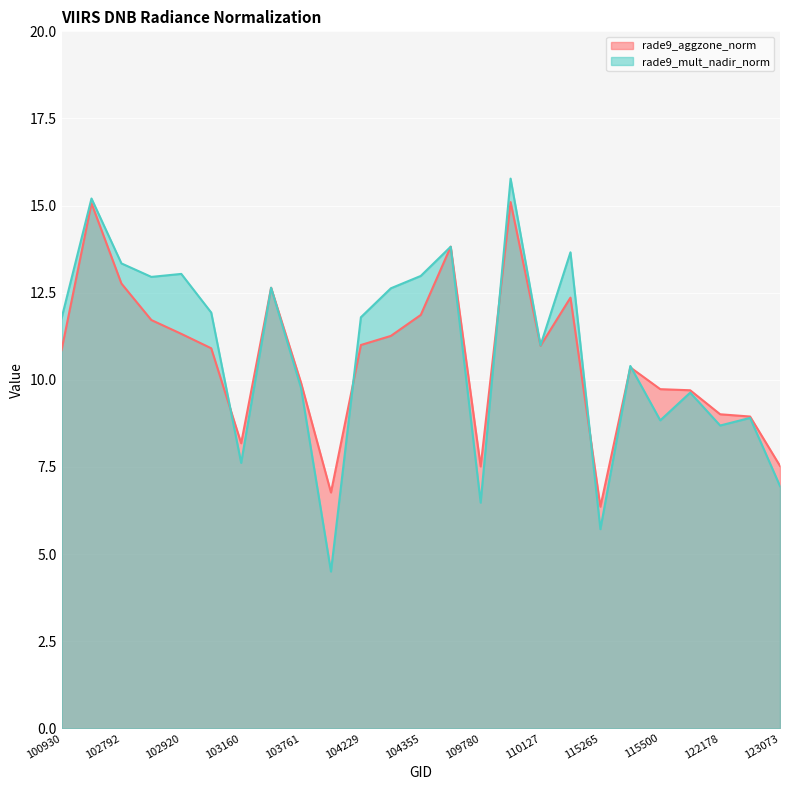

At which label does rade9_mult_nadir_norm first exceed 11?

100930